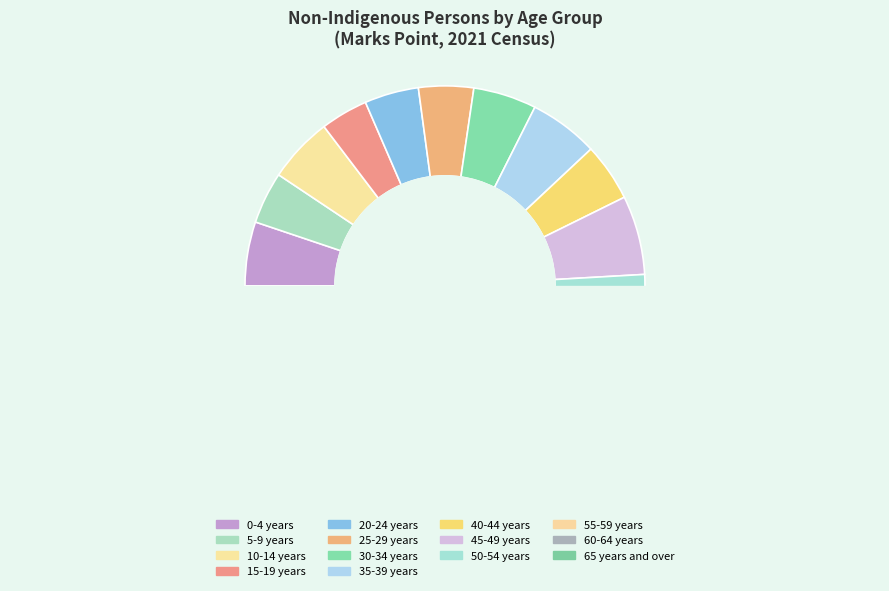

True or false: 0-4 years accounts for 1% of the total.

False